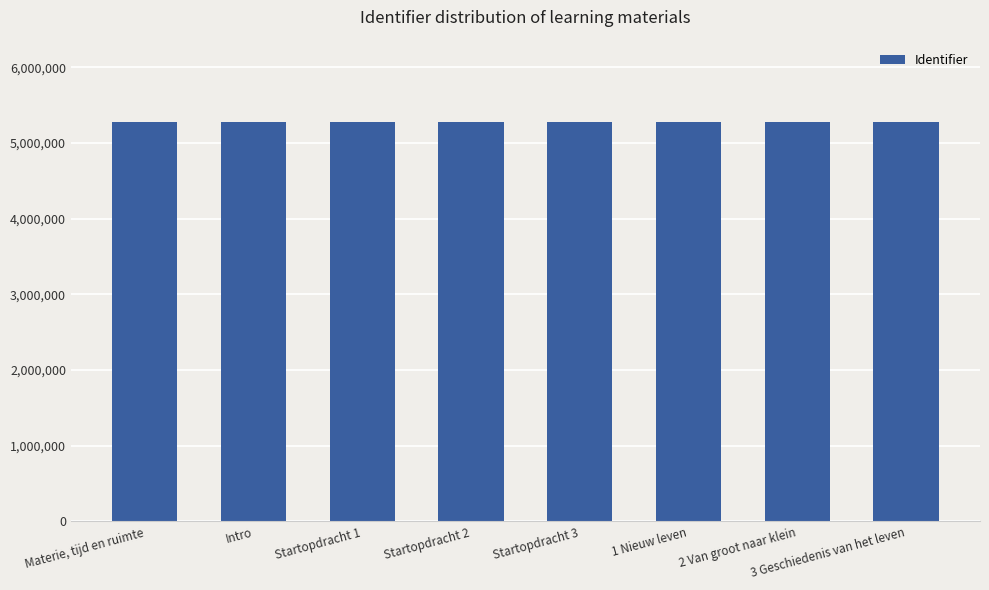

How many data points are less than 5273223?

4